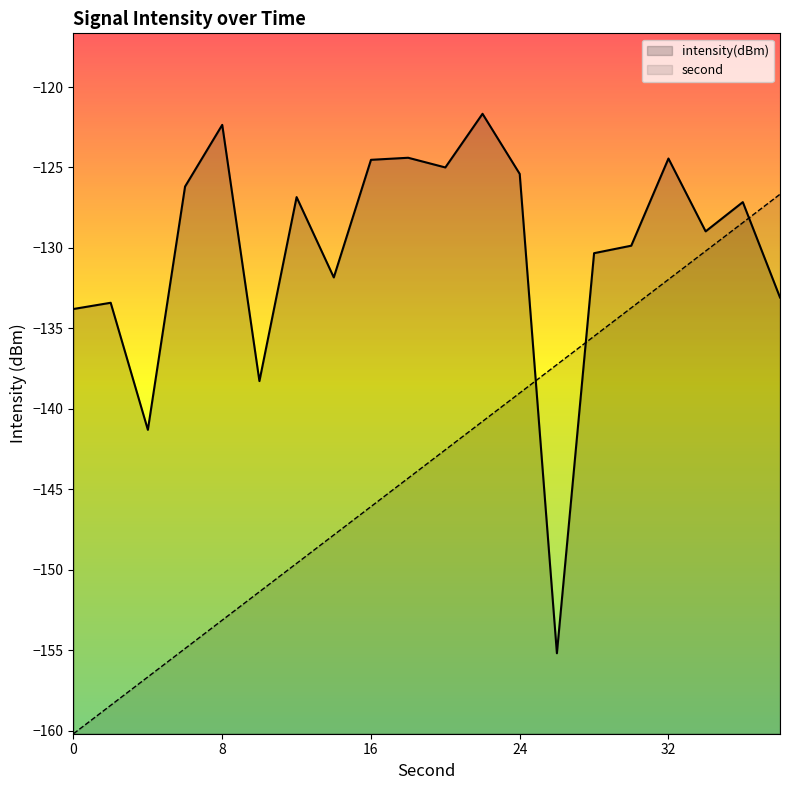

What is the value of the second point at the 20th from the left?

-126.7